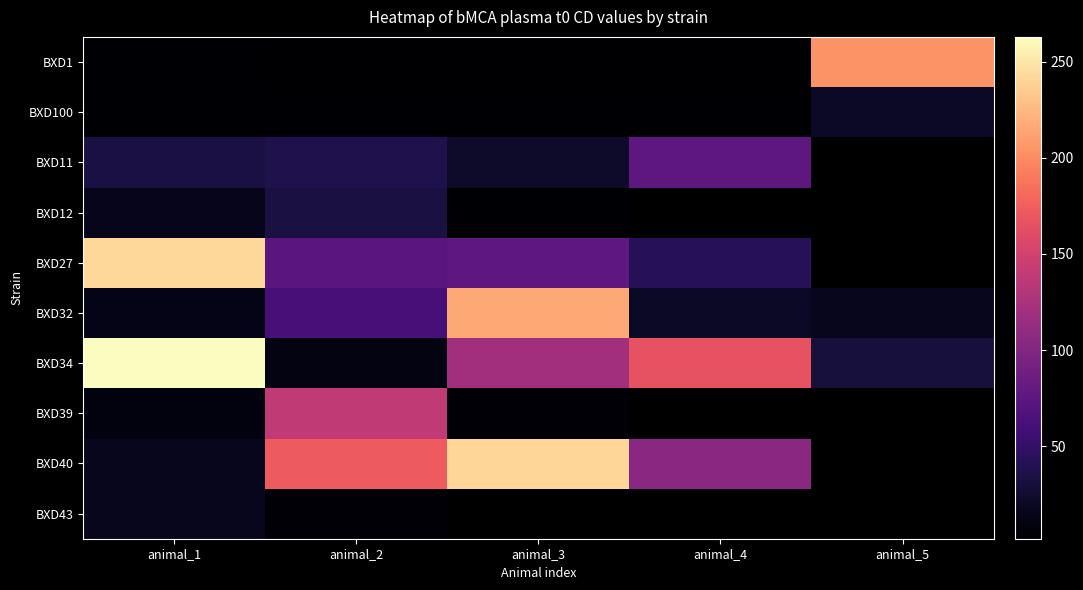

Rank the series at animal_1 from lowest to highest value.

BXD1, BXD100, BXD39, BXD32, BXD12, BXD40, BXD43, BXD11, BXD27, BXD34